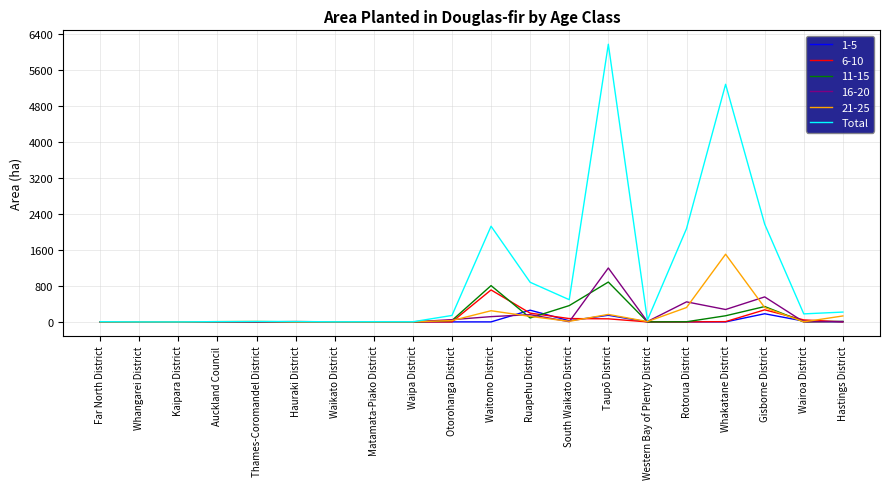

The value of 11-15 at Thames-Coromandel District is 0.0. True or false?

True